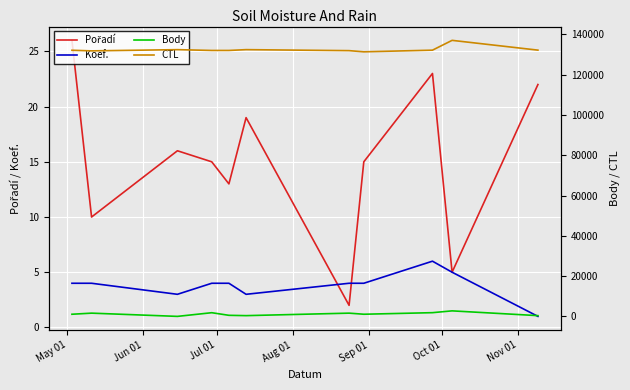

How many values in the Koef. series exceed 4?

2